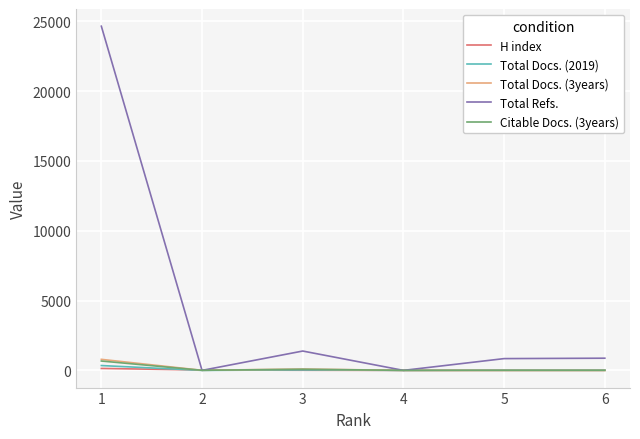

Which series has the largest range (max minus min)?

Total Refs.